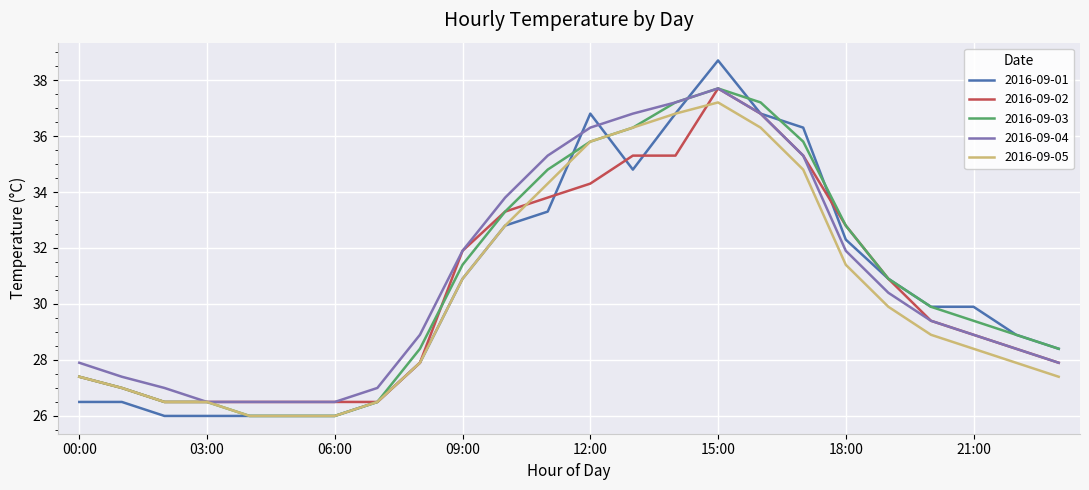

Which series has the widest spread of values?

2016-09-01